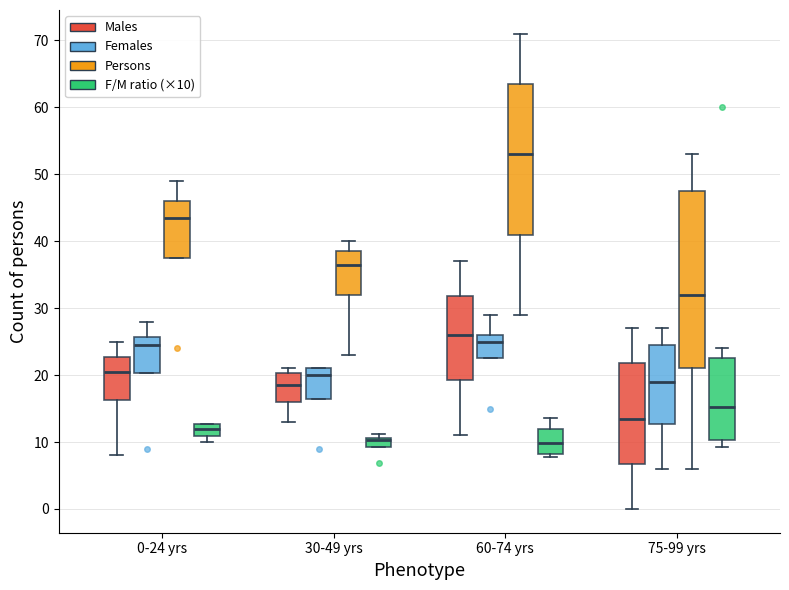

Where does the median line of the box for 30-49 yrs (Females) sit on the y-axis? The values are not printed on the chart, so give them approximately, as read against the axis.

20